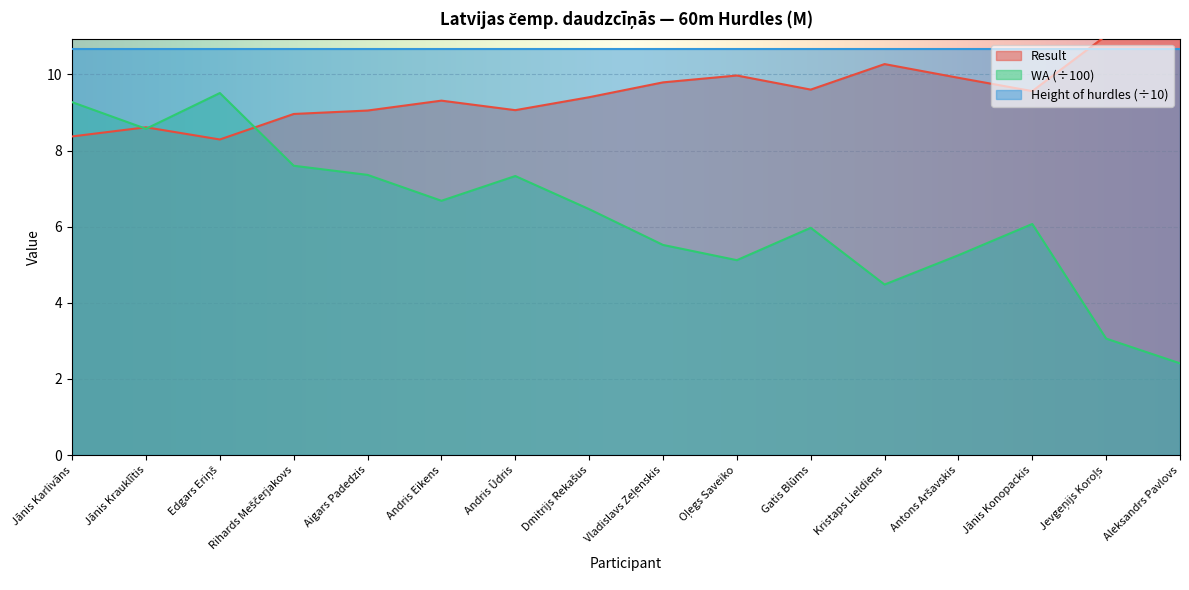

Where is the first local maximum for WA?

Edgars Eriņš